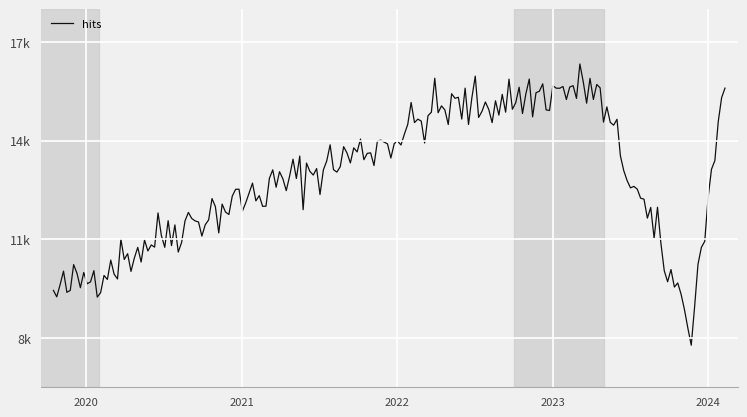

Does the chart have visible grid lines?

Yes